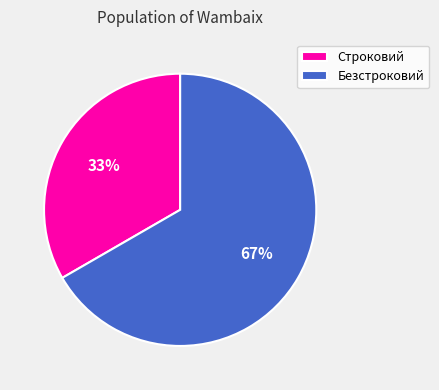

Combined, do Строковий and Безстроковий account for over 50%?

Yes